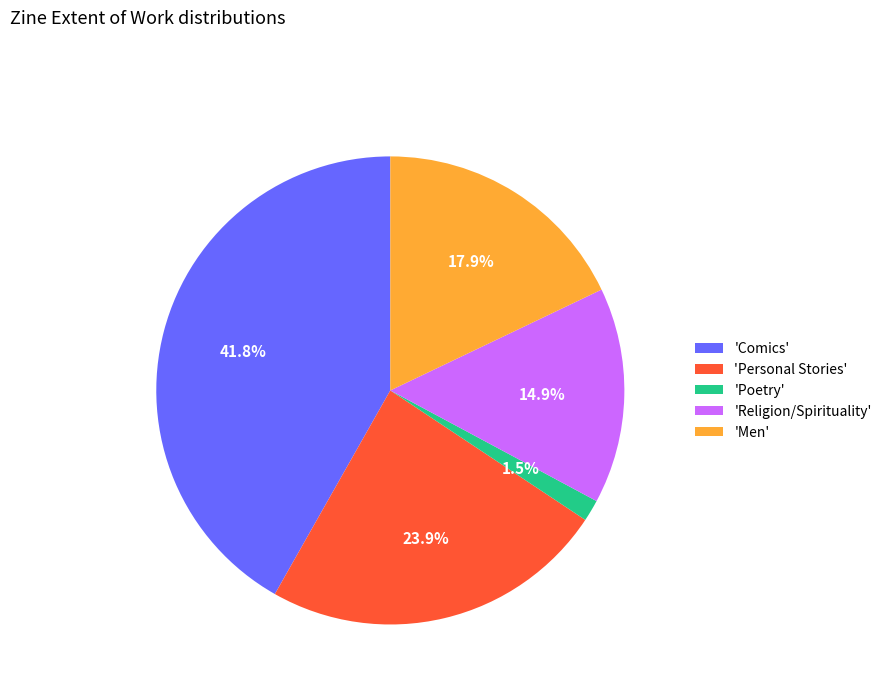

Between 'Personal Stories' and 'Comics', which is larger?

'Comics'